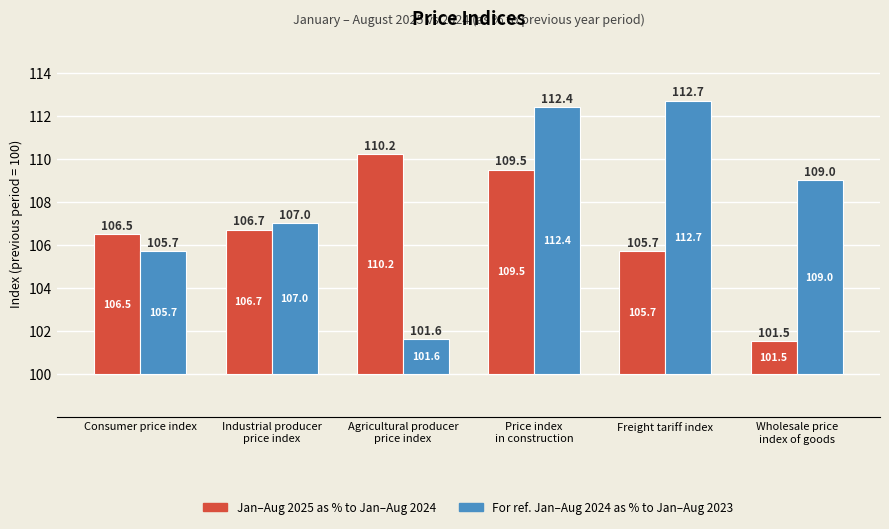

At Agricultural producer
price index, list the series in order from largest to smallest.

Jan-Aug 2025 as % to Jan-Aug 2024, For reference Jan-Aug 2024 as % to Jan-Aug 2023